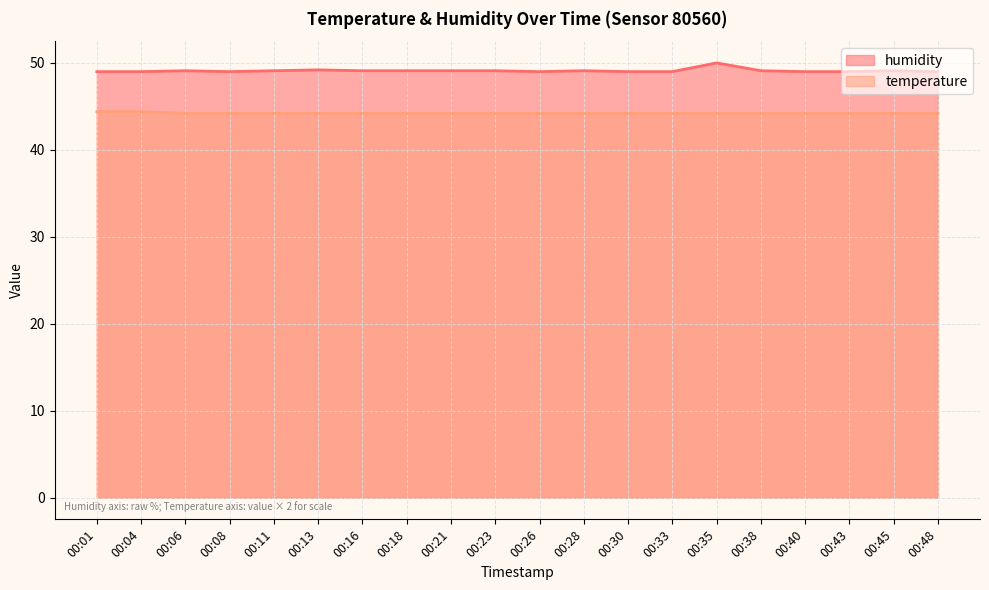

The temperature series shows 30.4 at 00:08. True or false?

False